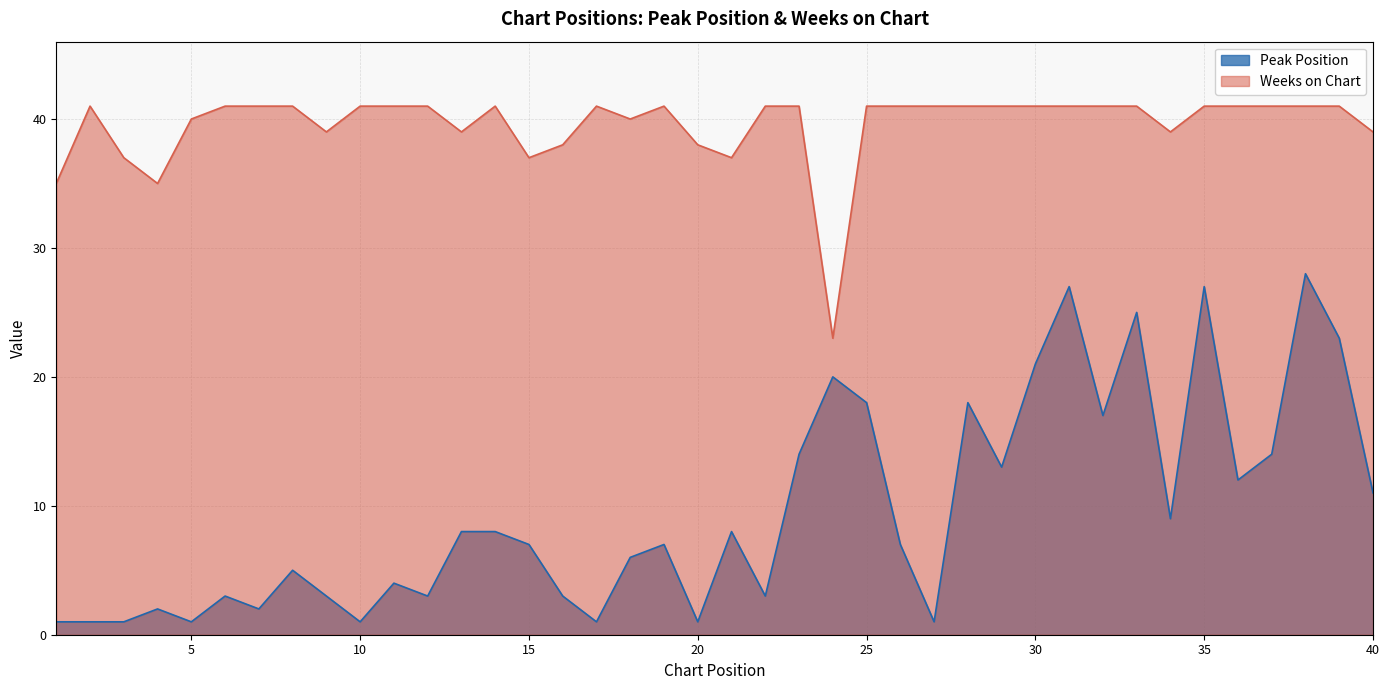

True or false: Peak Position and Weeks on Chart cross at least once.

False